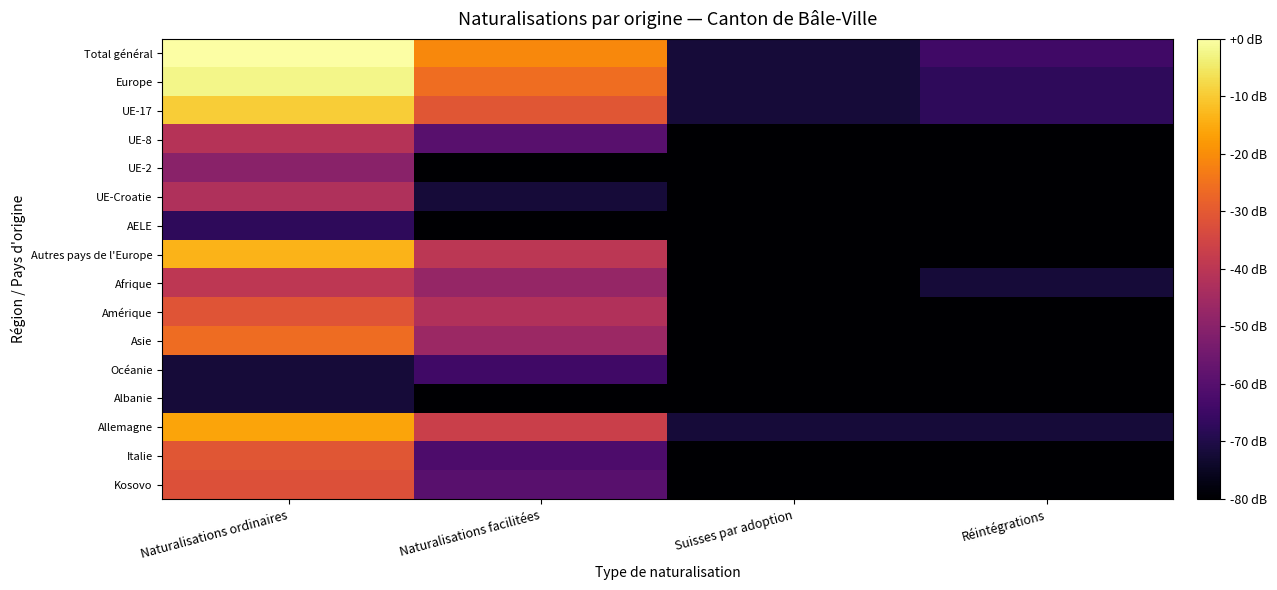

Which label corresponds to the largest value in the chart?

Naturalisations ordinaires